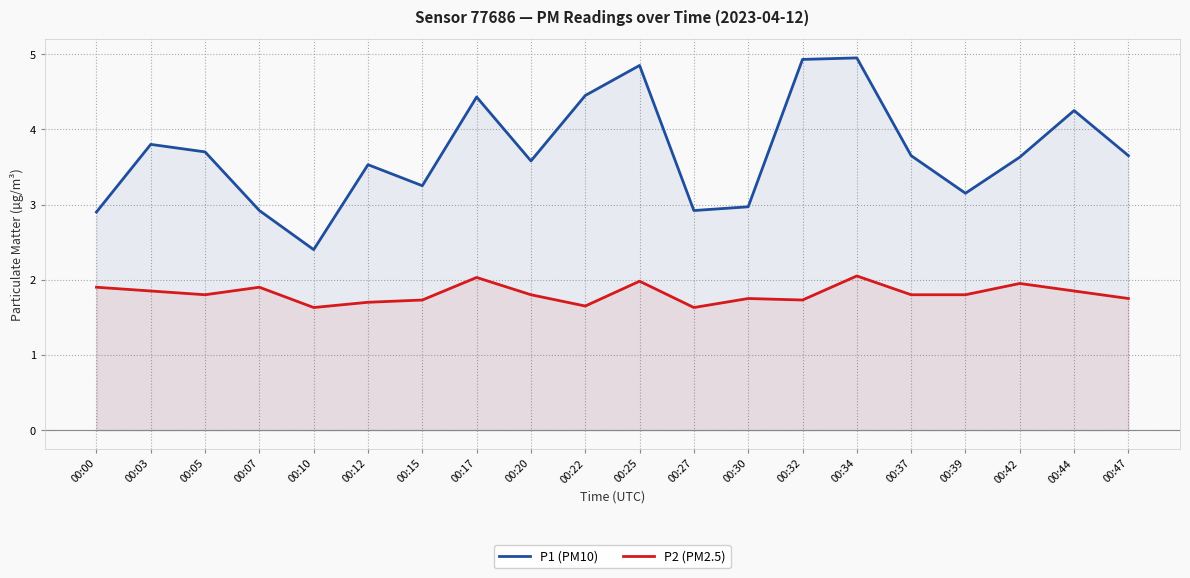

What is the approximate value of P1 (PM10) at 00:47?

3.6